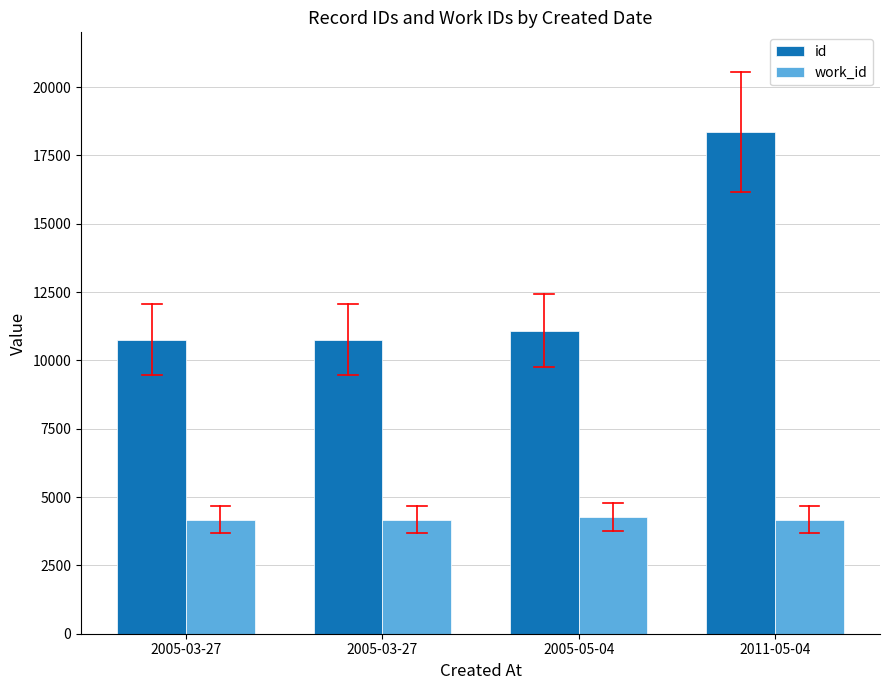

What is the minimum value shown in the chart?

4167